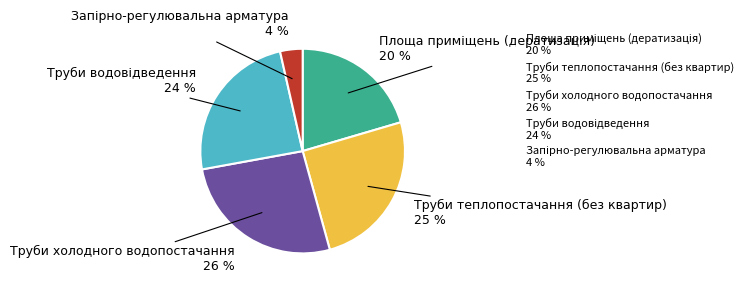

What percentage is the Труби холодного водопостачання slice, to the nearest percent?

26%